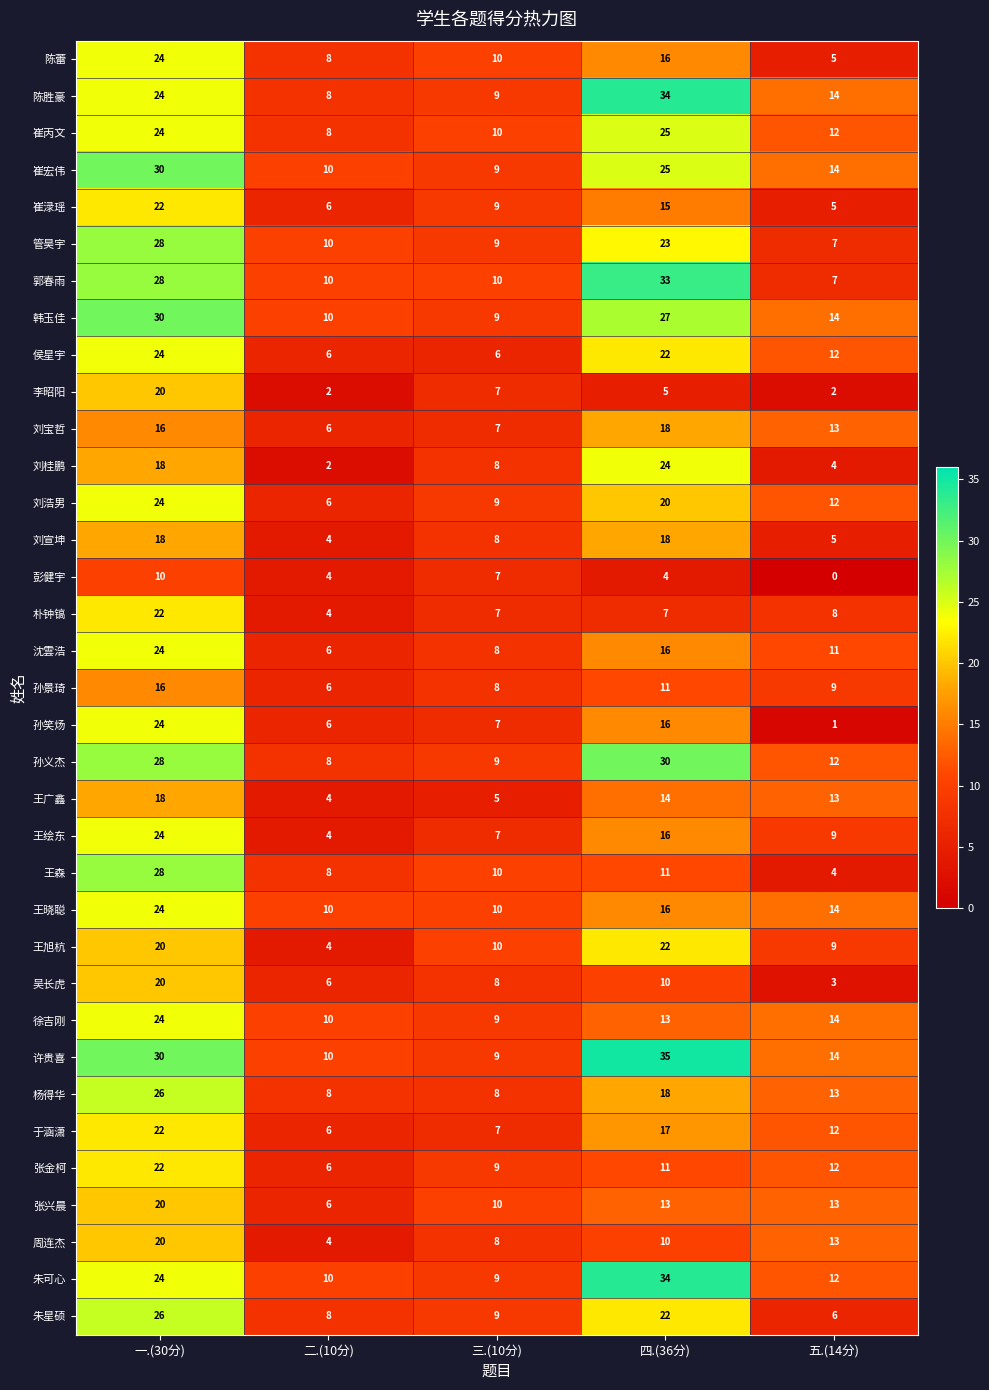

Which category has the highest value in the 朱星硕 series?

一.(30分)